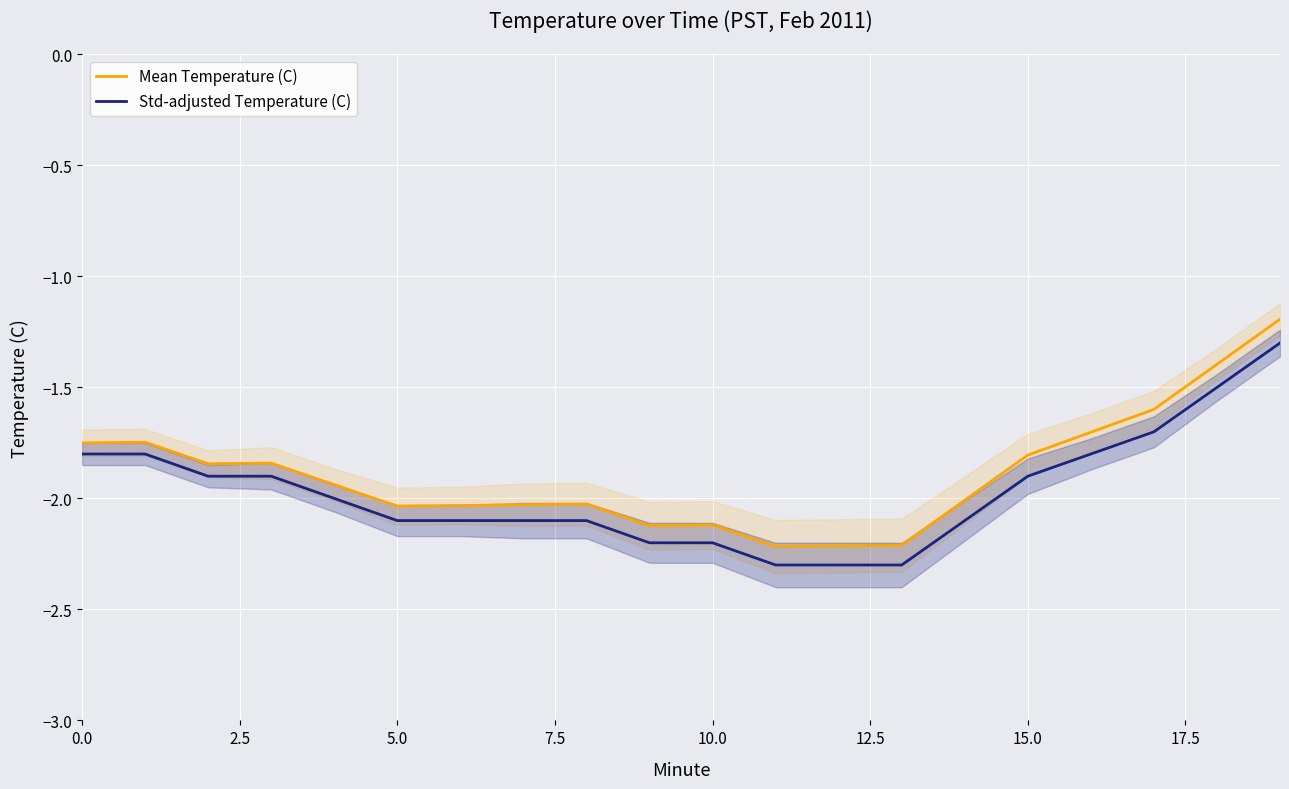

Reading left to right, extract all data points from this chart.

Mean Temperature (C): -1.8	-1.7	-1.8	-1.8	-1.9	-2.0	-2.0	-2.0	-2.0	-2.1	-2.1	-2.2	-2.2	-2.2	-2.0	-1.8	-1.7	-1.6	-1.4	-1.2
Std-adjusted Temperature (C): -1.8	-1.8	-1.9	-1.9	-2.0	-2.1	-2.1	-2.1	-2.1	-2.2	-2.2	-2.3	-2.3	-2.3	-2.1	-1.9	-1.8	-1.7	-1.5	-1.3